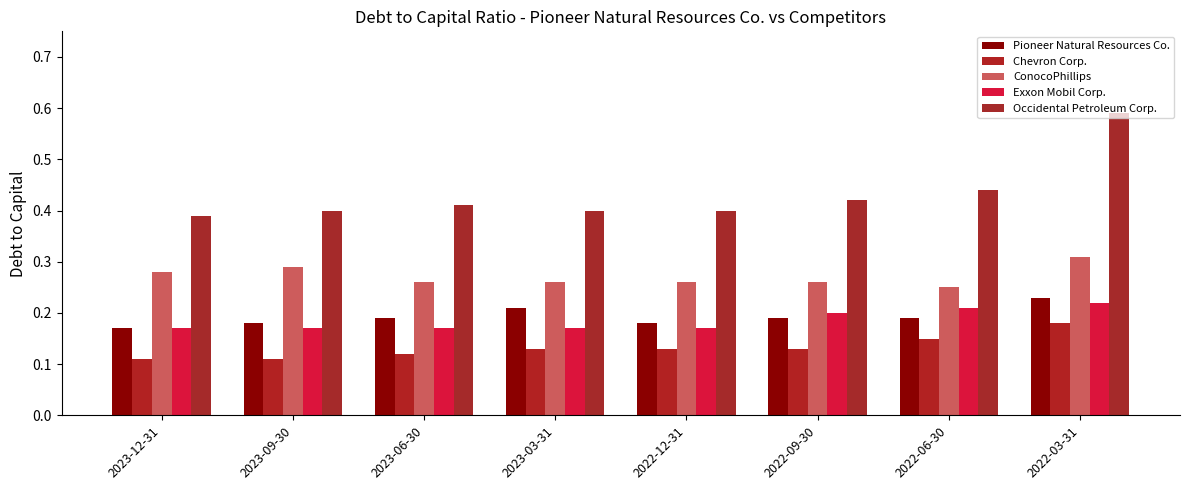

What is the difference between the maximum and minimum values in the Pioneer Natural Resources Co. series?

0.1